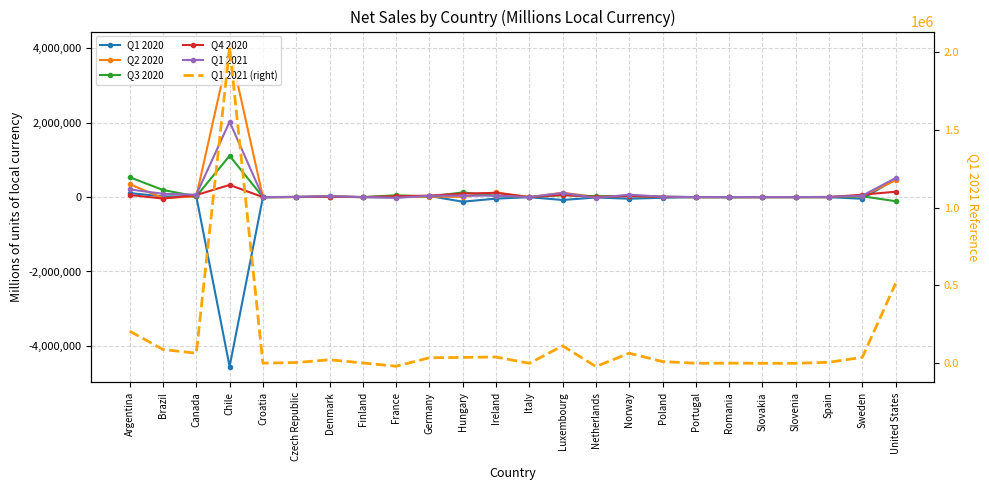

At which label is Q4 2020 closest to 143968?

United States